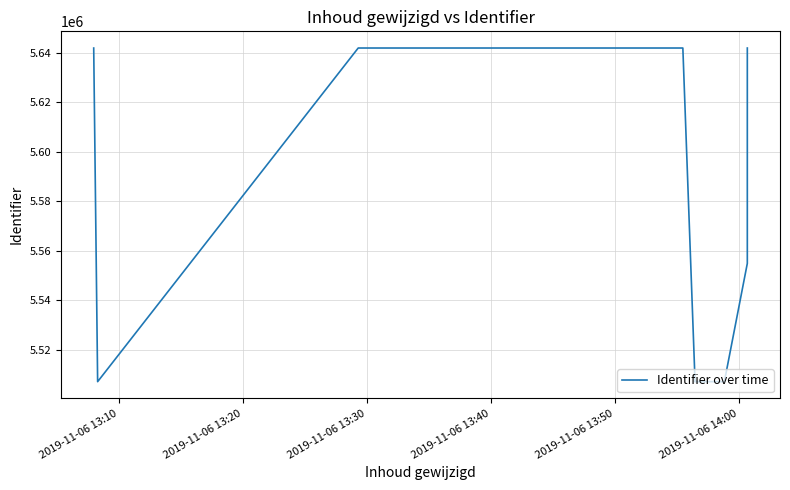

How many points are lower than both their immediate neighbors (excluding endpoints)?

3